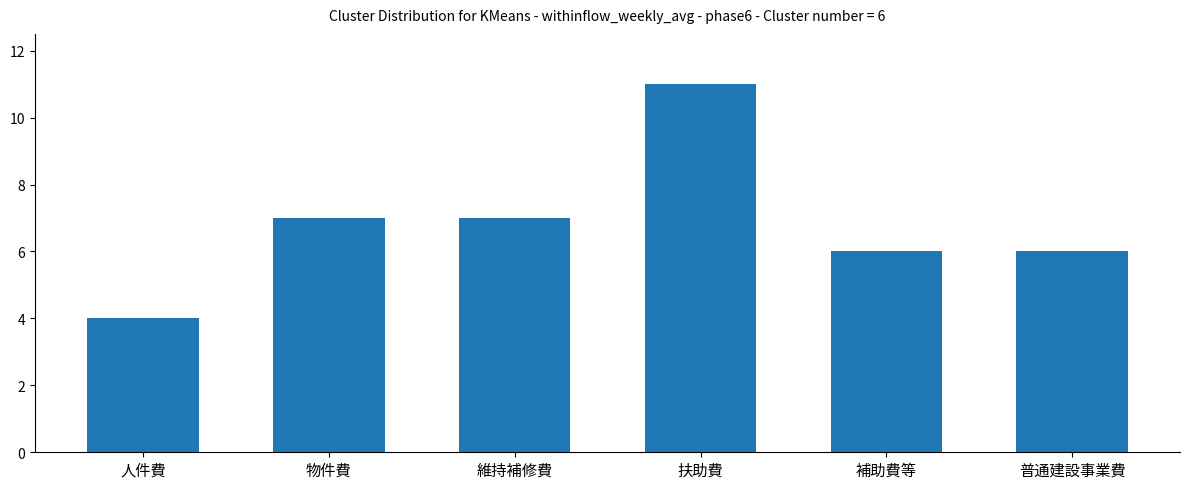

Which has a higher value, 人件費 or 物件費?

物件費